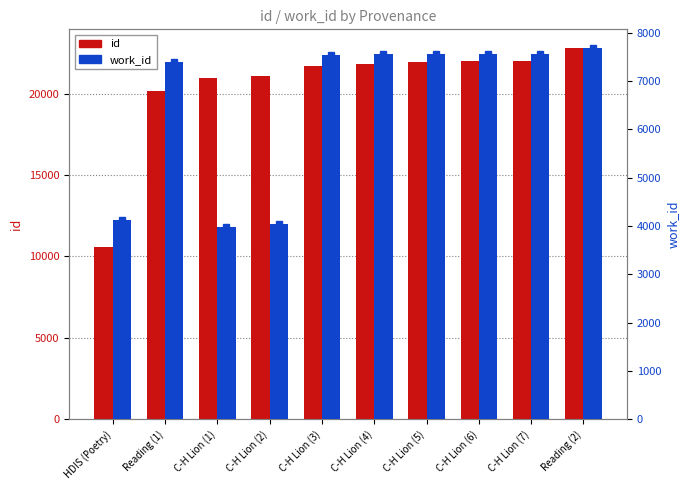

What is the label of the 2nd bar from the left?

Reading (1)